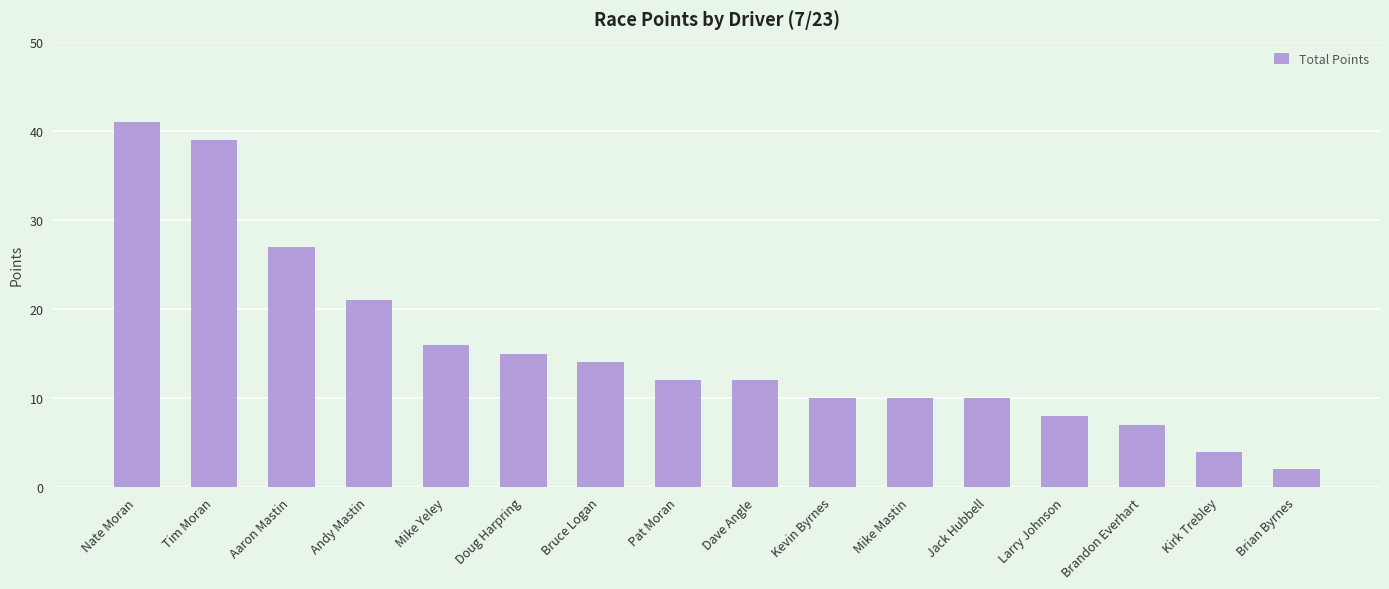

Reading left to right, transcribe all the data shown in this chart.

Nate Moran=41	Tim Moran=39	Aaron Mastin=27	Andy Mastin=21	Mike Yeley=16	Doug Harpring=15	Bruce Logan=14	Pat Moran=12	Dave Angle=12	Kevin Byrnes=10	Mike Mastin=10	Jack Hubbell=10	Larry Johnson=8	Brandon Everhart=7	Kirk Trebley=4	Brian Byrnes=2